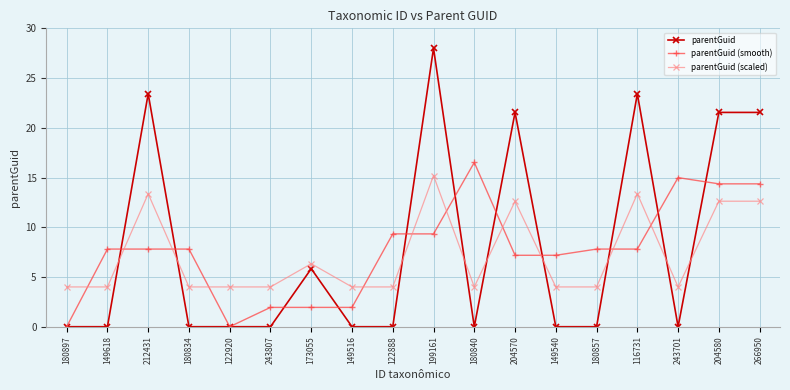

The value of parentGuid (smooth) at 173055 is 3.0. True or false?

False